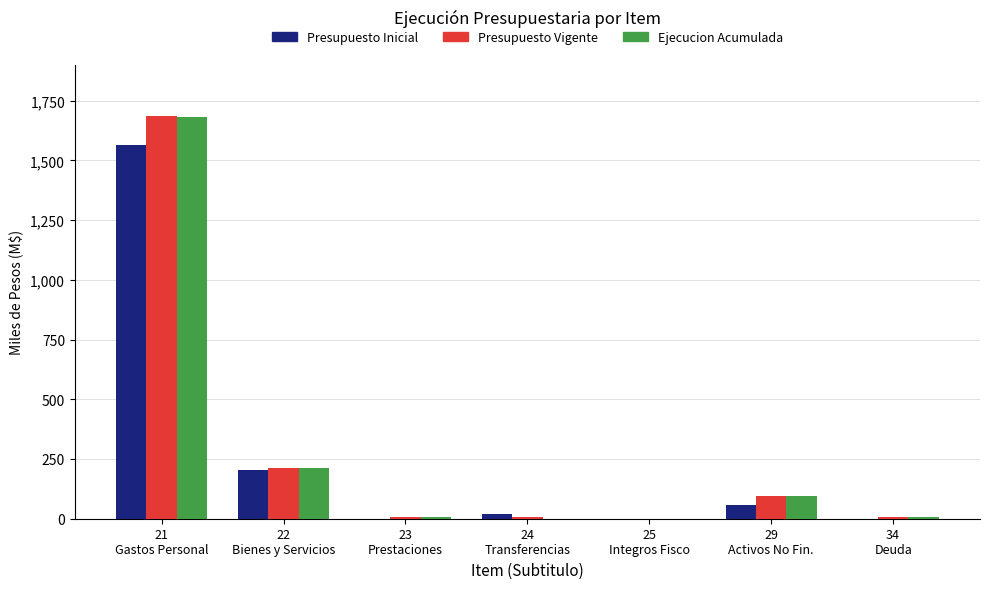

What are all the series names shown in the legend?

Presupuesto Inicial, Presupuesto Vigente, Ejecucion Acumulada